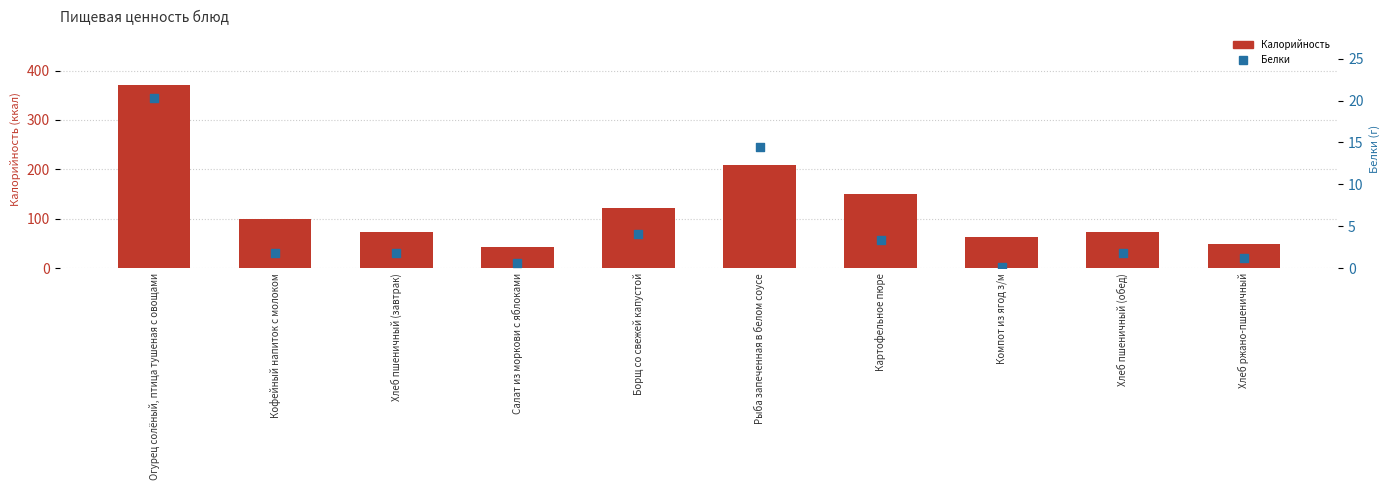

Which series has the largest Y range (max minus min)?

Калорийность